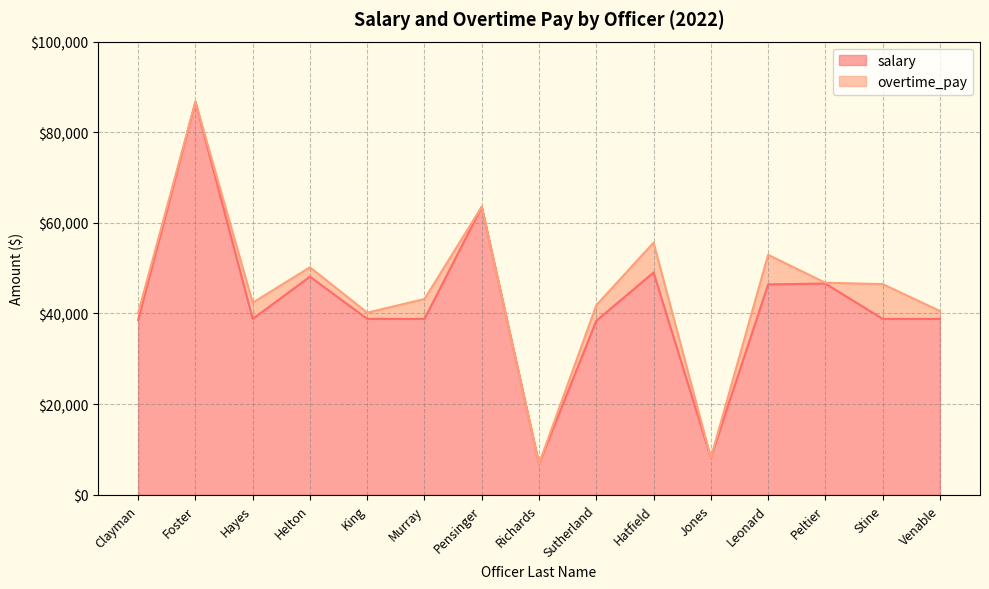

What is the sum of all values?

626448.8